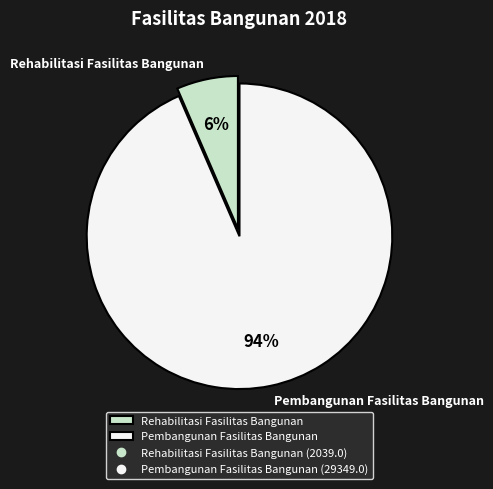

Is there a majority slice in this chart?

Yes